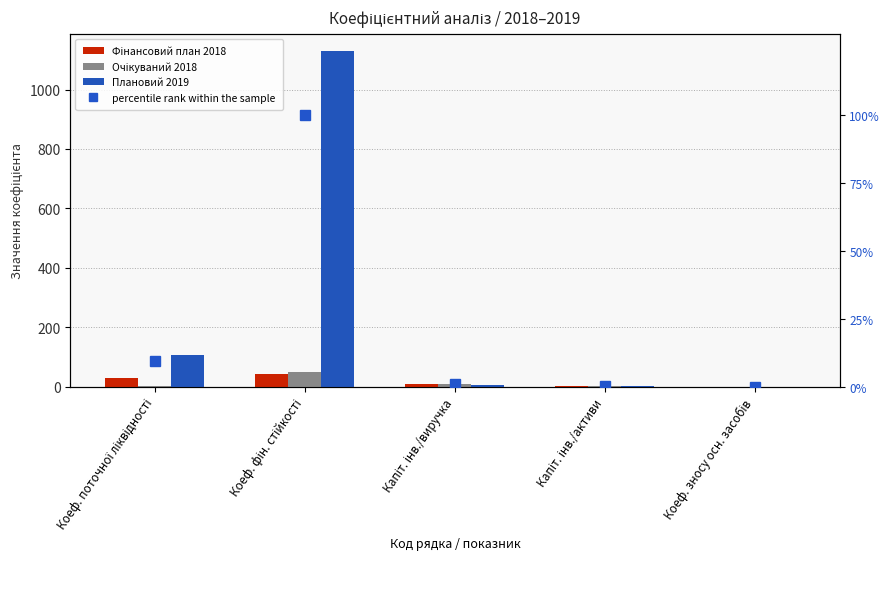

Is it true that percentile rank within the sample equals 0.0 at Коеф. зносу осн. засобів?

True